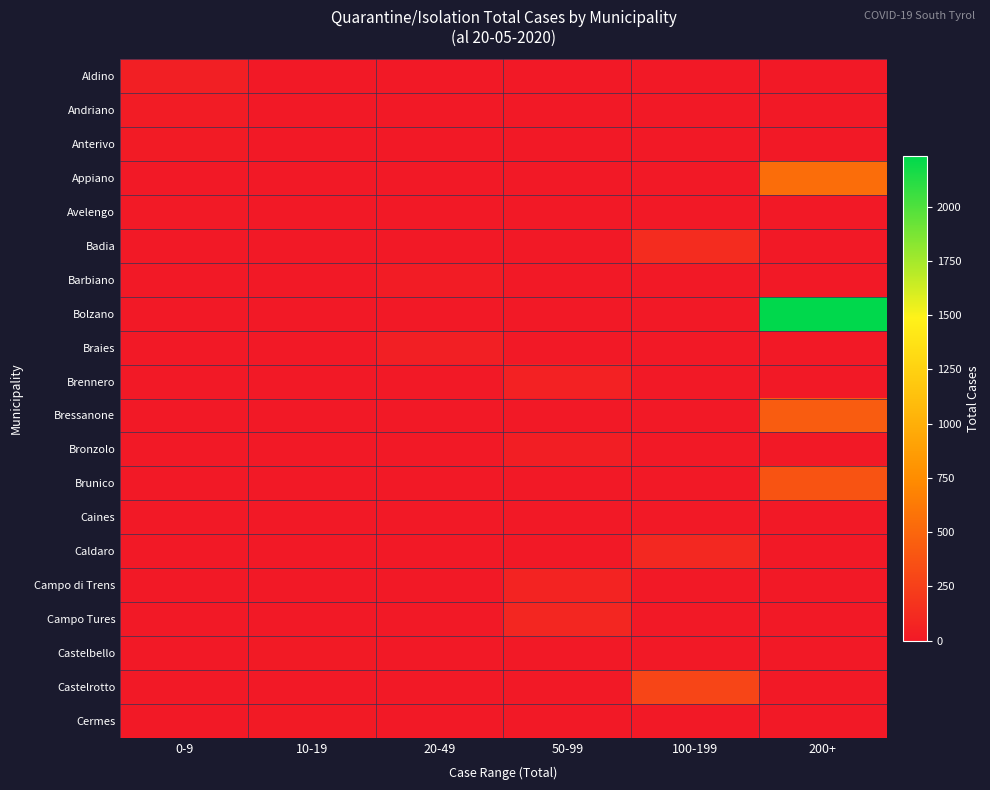

Reading left to right, what are all the values shown in this chart?

Aldino: 0-9=41	10-19=0	20-49=0	50-99=0	100-199=0	200+=0
Andriano: 0-9=19	10-19=0	20-49=0	50-99=0	100-199=0	200+=0
Anterivo: 0-9=15	10-19=0	20-49=0	50-99=0	100-199=0	200+=0
Appiano: 0-9=0	10-19=0	20-49=0	50-99=0	100-199=0	200+=548
Avelengo: 0-9=6	10-19=0	20-49=0	50-99=0	100-199=0	200+=0
Badia: 0-9=0	10-19=0	20-49=0	50-99=0	100-199=125	200+=0
Barbiano: 0-9=0	10-19=0	20-49=21	50-99=0	100-199=0	200+=0
Bolzano: 0-9=0	10-19=0	20-49=0	50-99=0	100-199=0	200+=2231
Braies: 0-9=0	10-19=0	20-49=40	50-99=0	100-199=0	200+=0
Brennero: 0-9=0	10-19=0	20-49=0	50-99=54	100-199=0	200+=0
Bressanone: 0-9=0	10-19=0	20-49=0	50-99=0	100-199=0	200+=433
Bronzolo: 0-9=0	10-19=0	20-49=0	50-99=37	100-199=0	200+=0
Brunico: 0-9=0	10-19=0	20-49=0	50-99=0	100-199=0	200+=379
Caines: 0-9=4	10-19=0	20-49=0	50-99=0	100-199=0	200+=0
Caldaro: 0-9=0	10-19=0	20-49=0	50-99=0	100-199=101	200+=0
Campo di Trens: 0-9=0	10-19=0	20-49=0	50-99=69	100-199=0	200+=0
Campo Tures: 0-9=0	10-19=0	20-49=0	50-99=84	100-199=0	200+=0
Castelbello: 0-9=0	10-19=12	20-49=0	50-99=0	100-199=0	200+=0
Castelrotto: 0-9=0	10-19=0	20-49=0	50-99=0	100-199=289	200+=0
Cermes: 0-9=0	10-19=11	20-49=0	50-99=0	100-199=0	200+=0